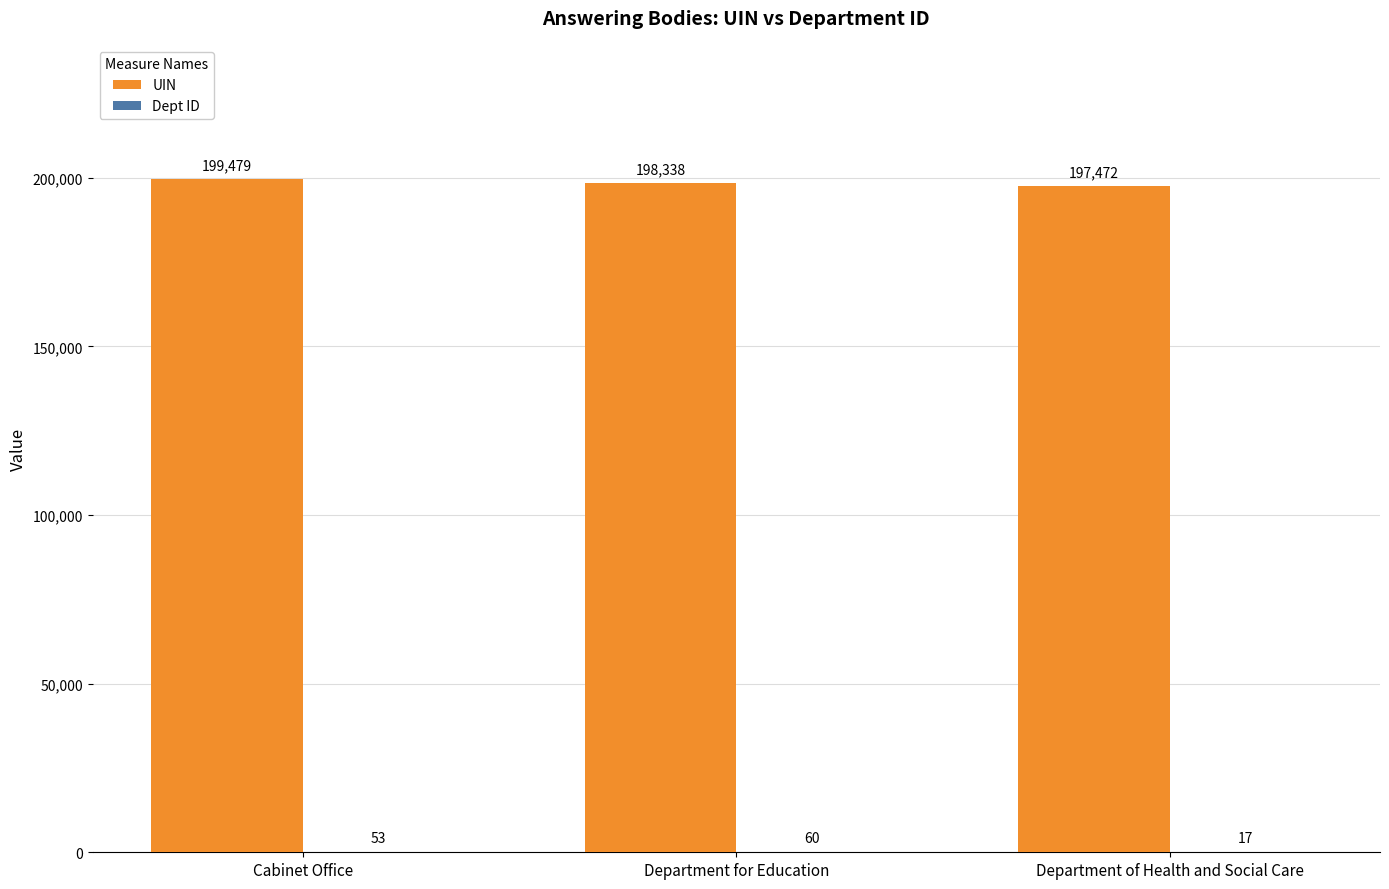

How many categories are shown in the chart?

3